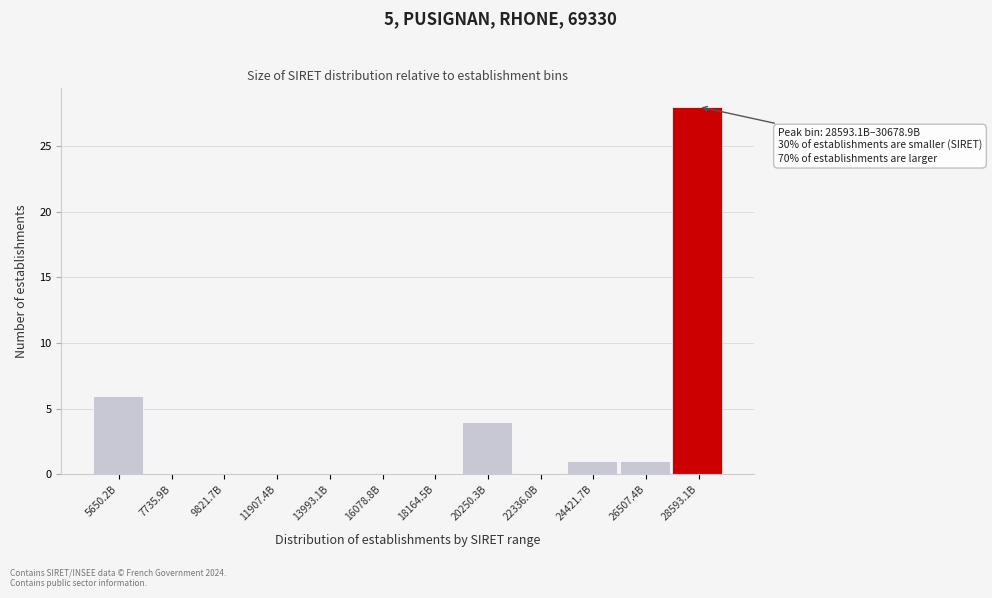

Reading left to right, list all the values displayed in this chart.

5650.2B=6	7735.9B=0	9821.7B=0	11907.4B=0	13993.1B=0	16078.8B=0	18164.5B=0	20250.3B=4	22336.0B=0	24421.7B=1	26507.4B=1	28593.1B=28